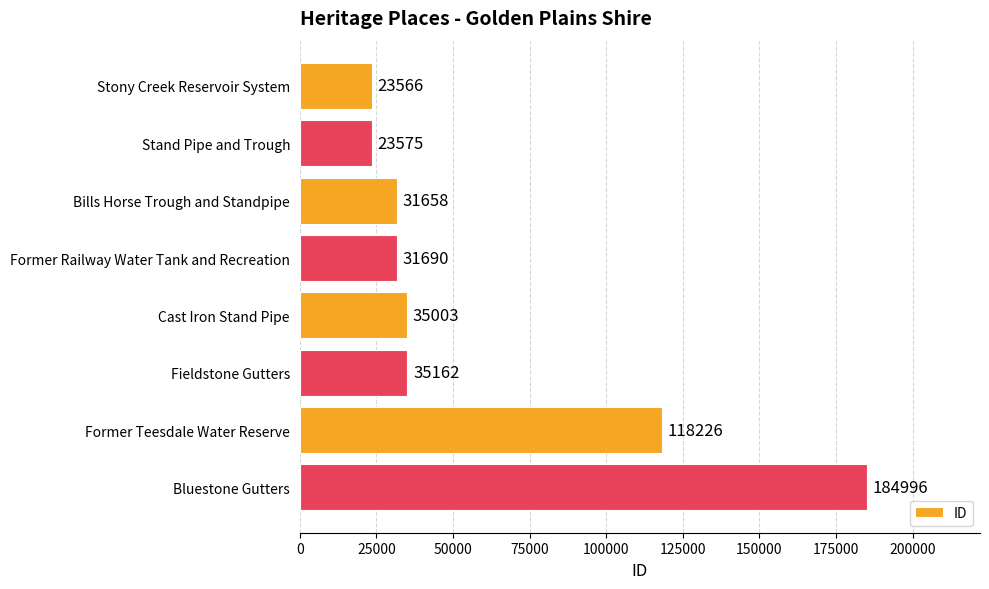

Is it true that the value at Former Railway Water Tank and Recreation is 31690?

True